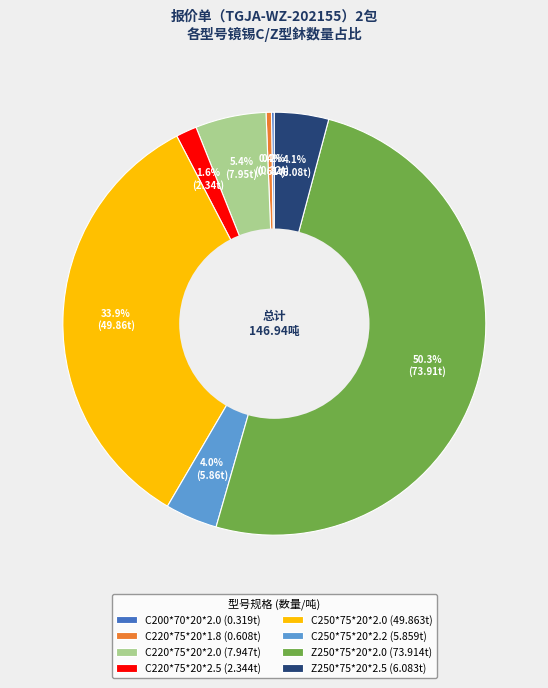

What is the ratio of the value at Z250*75*20*2.0 (73.914t) to the value at C220*75*20*2.0 (7.947t)?

9.3